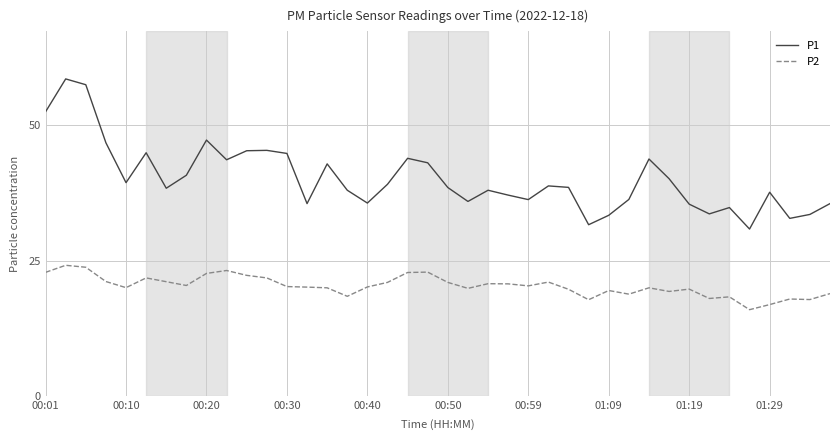

Rank the series by their average value, from highest to lowest.

P1, P2